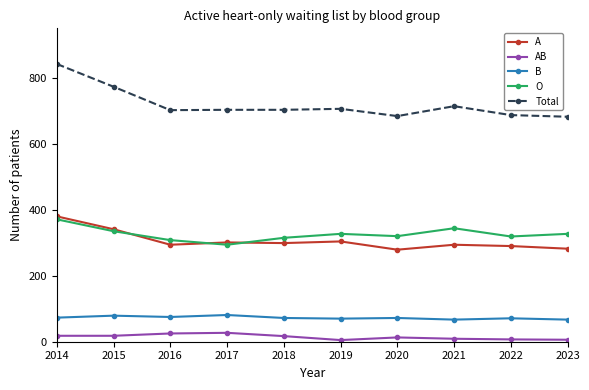

True or false: Total and B intersect in this chart.

False